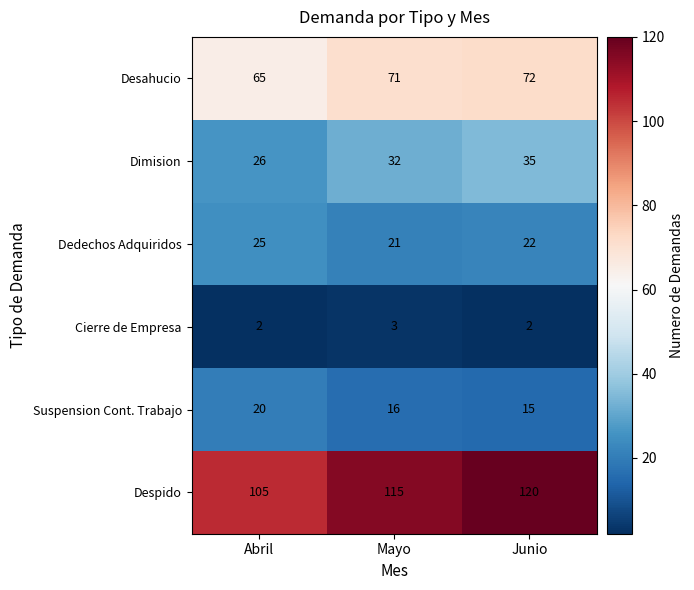

What is the average value of the Despido series?

113